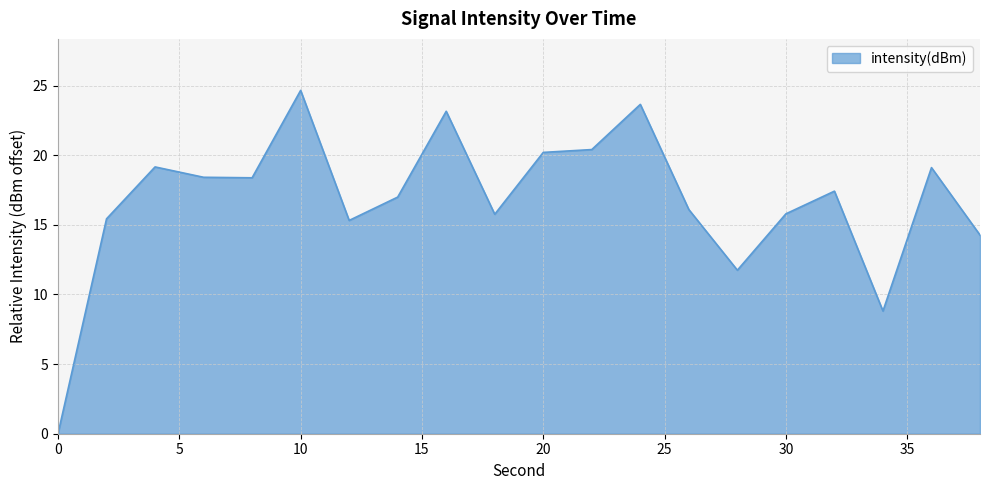

Does the chart have visible grid lines?

Yes